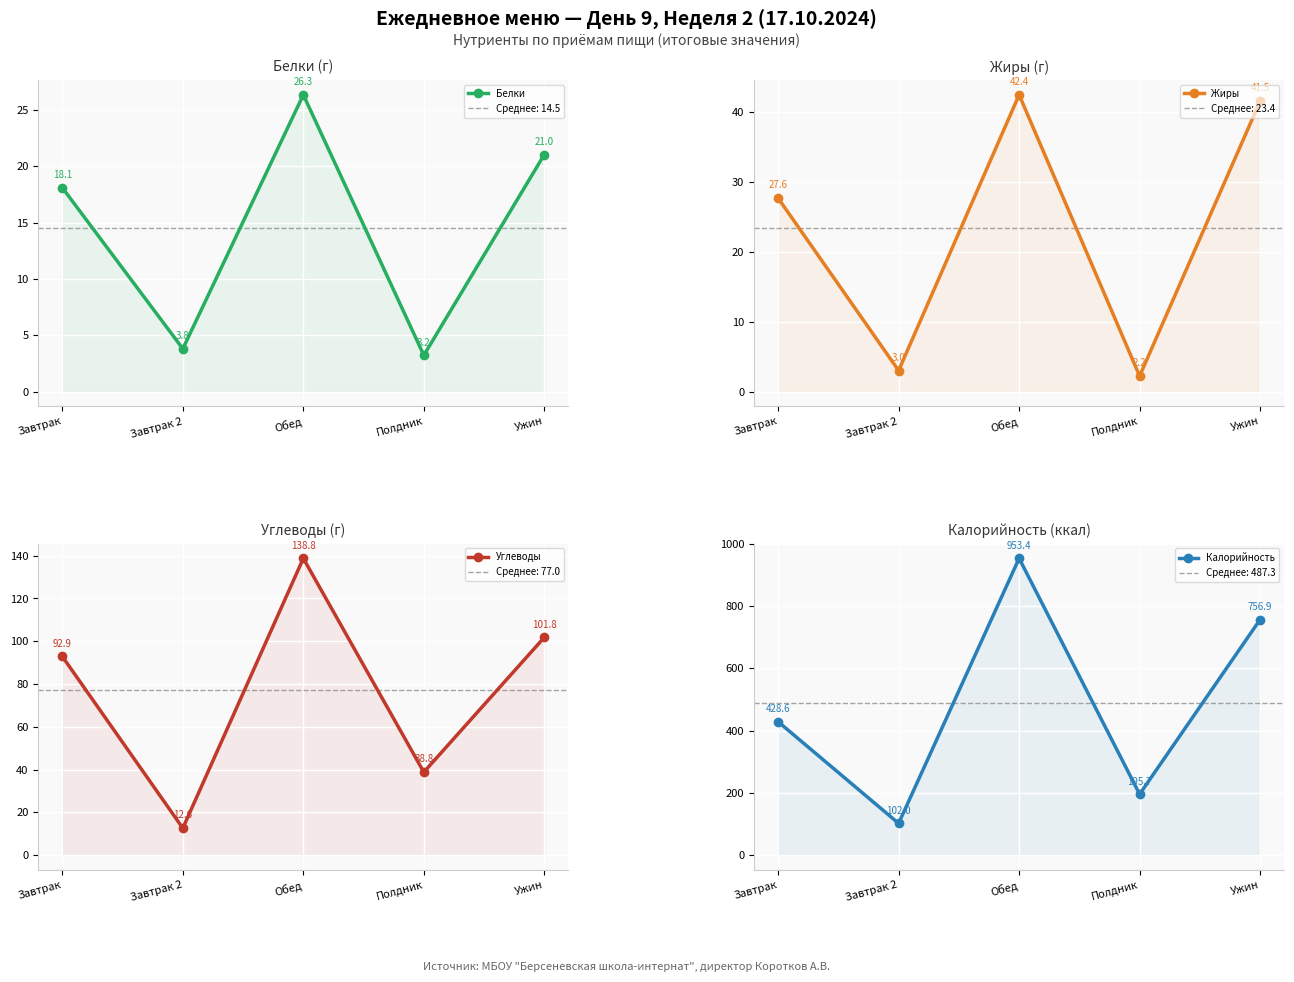

Rank the series by their maximum value, from highest to lowest.

Калорийность, Углеводы, Жиры, Белки